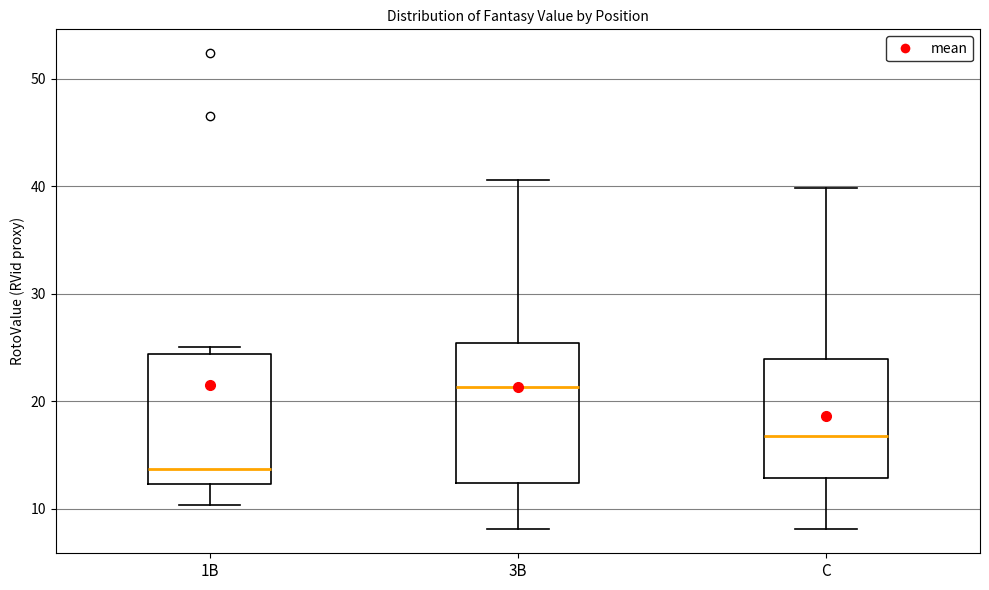

Where does the median line of the box for C sit on the y-axis? The values are not printed on the chart, so give them approximately, as read against the axis.

17